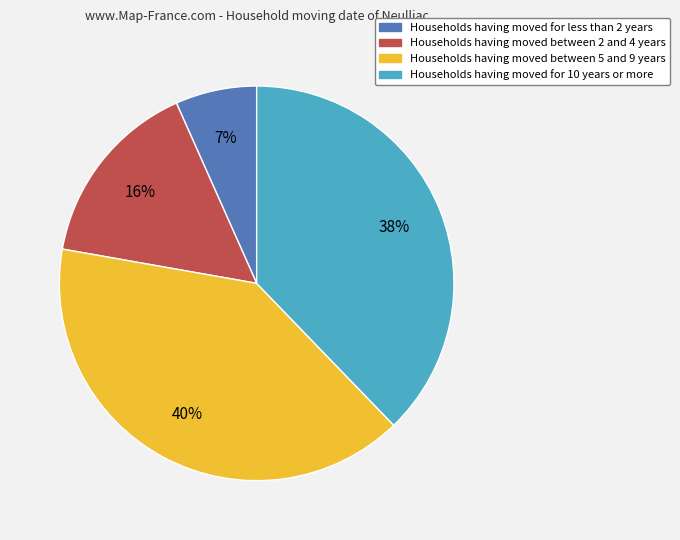

Combined, do Households having moved for 10 years or more and Households having moved between 2 and 4 years account for over 50%?

Yes